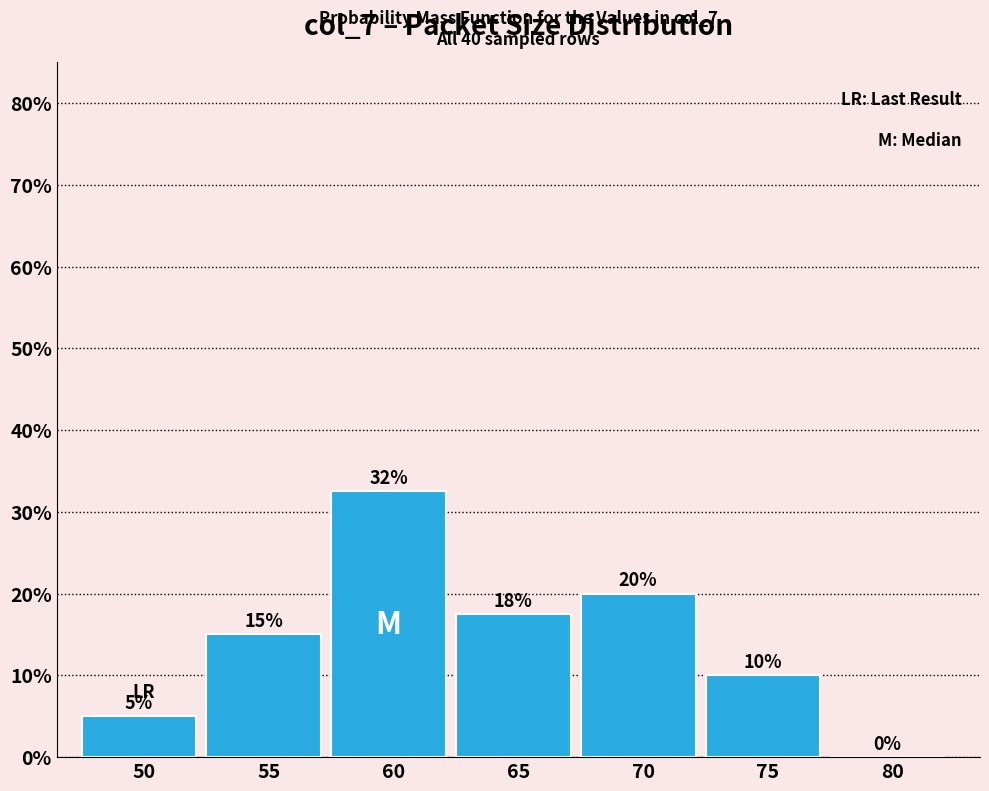

What value does the data have at 60?

32.5